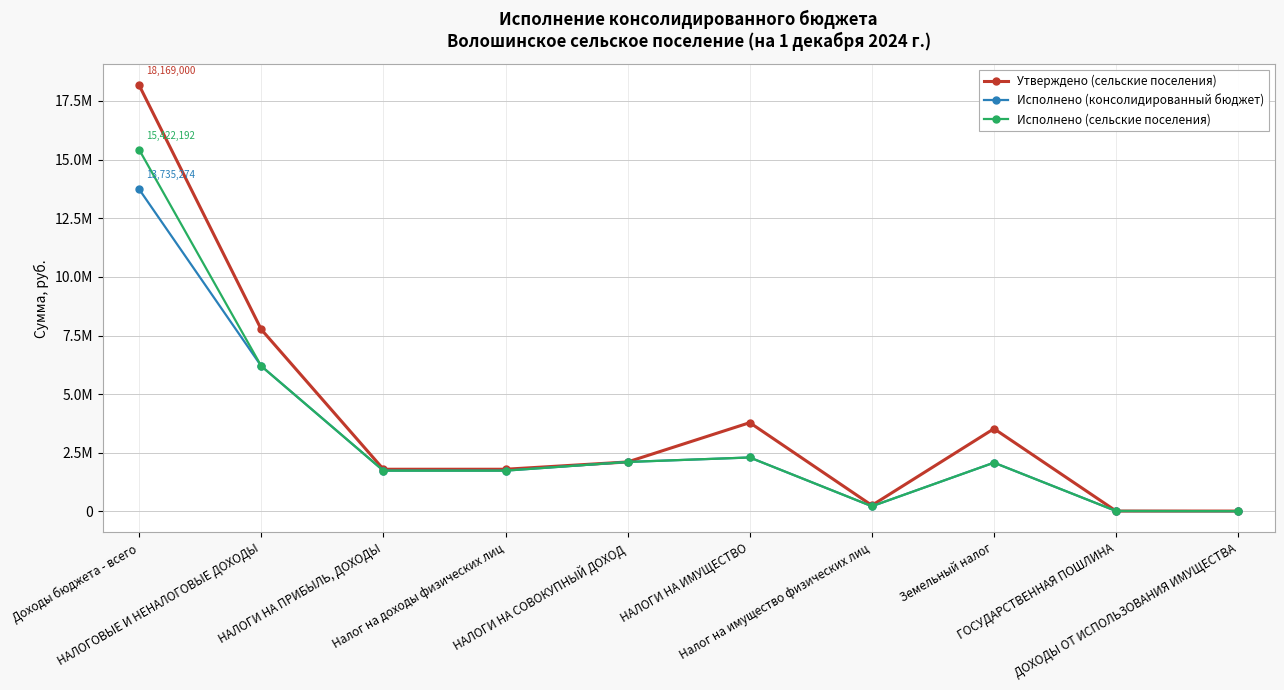

At which category does Утверждено (сельские поселения) reach its first local valley?

Налог на имущество физических лиц